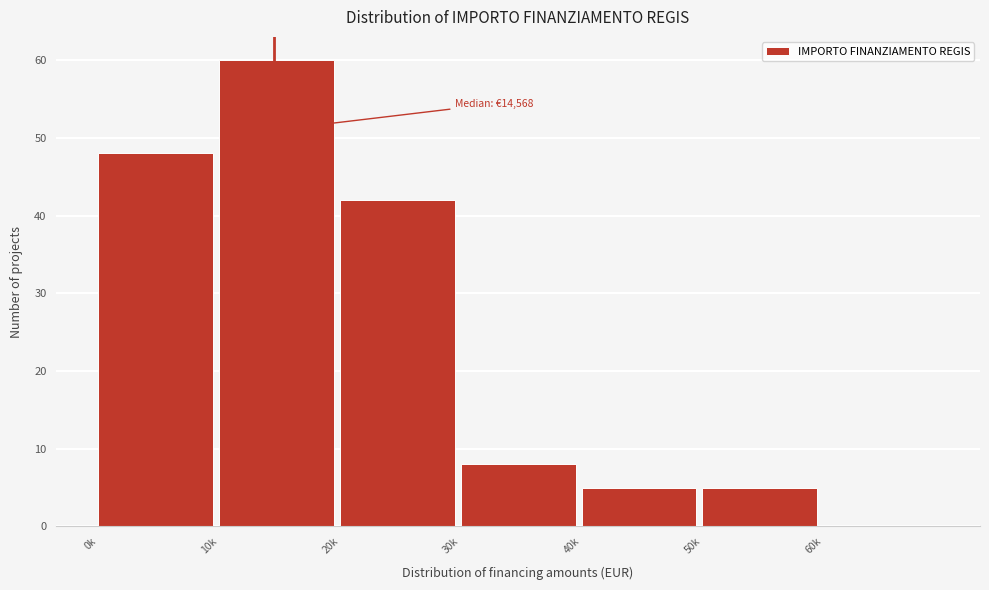

Reading left to right, what are all the values shown in this chart?

0k=48	10k=60	20k=42	30k=8	40k=5	50k=5	60k=0